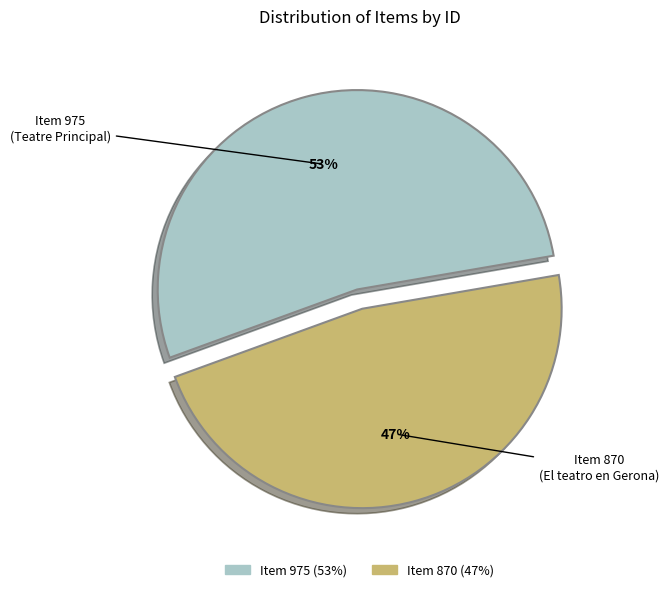

To the nearest percent, what is the average slice percentage?

50%